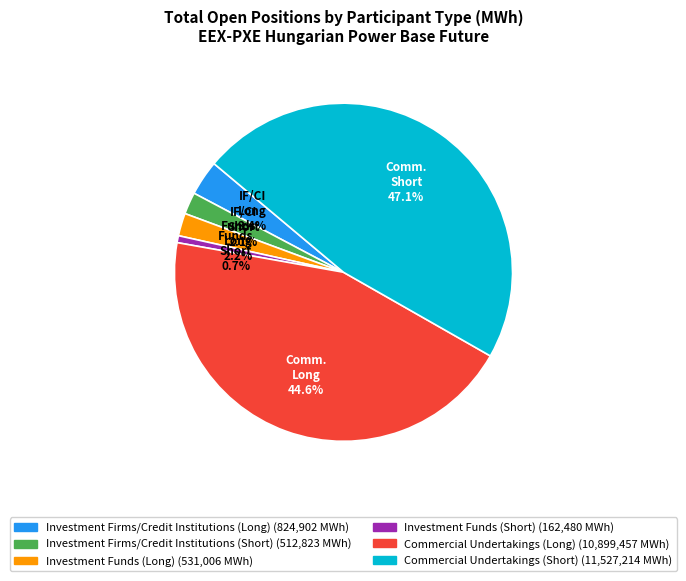

Do Investment Firms/Credit Institutions (Short) and Investment Funds (Long) together represent more than half of the pie?

No